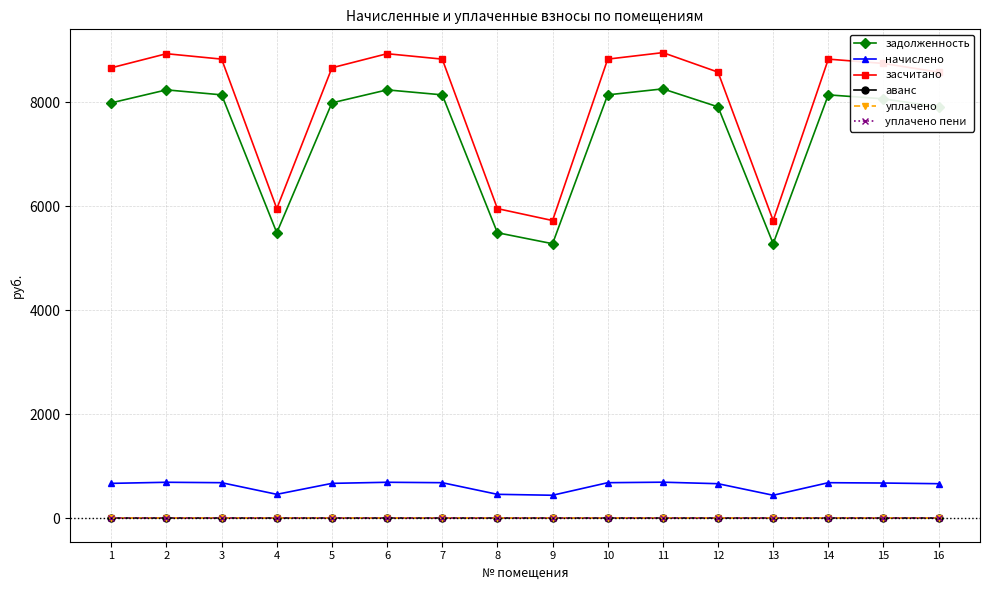

Which label corresponds to the smallest value in the chart?

1